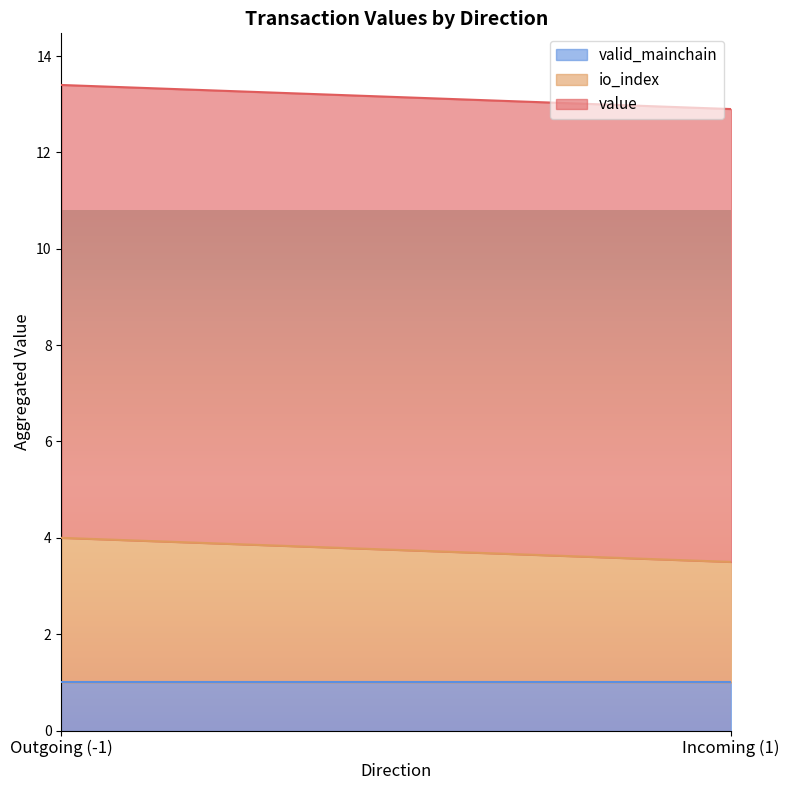

Count the number of data series in this chart.

3